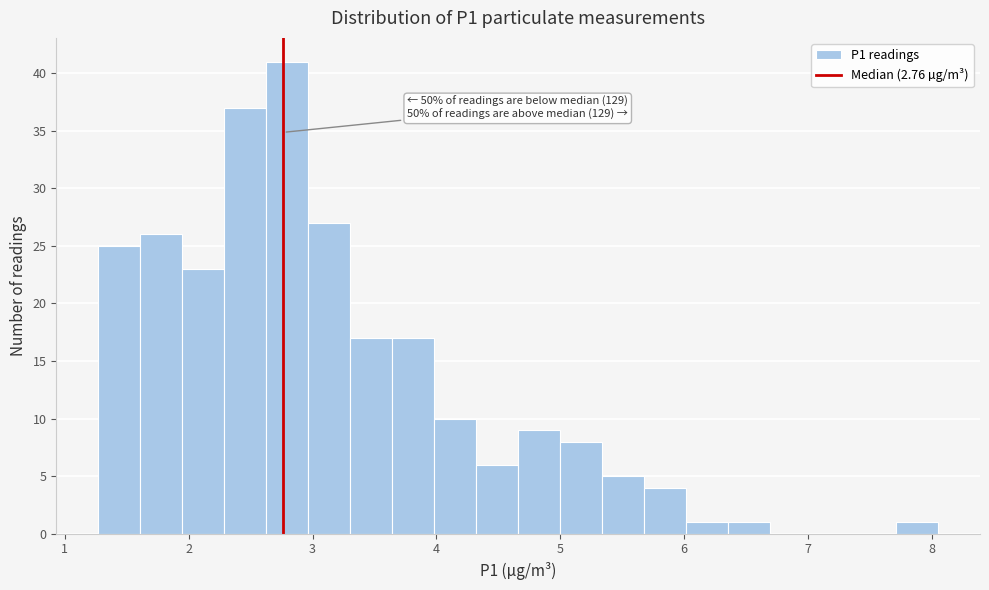

Read against the x-axis, roughly where is the centre of the tallest bar?

2.8